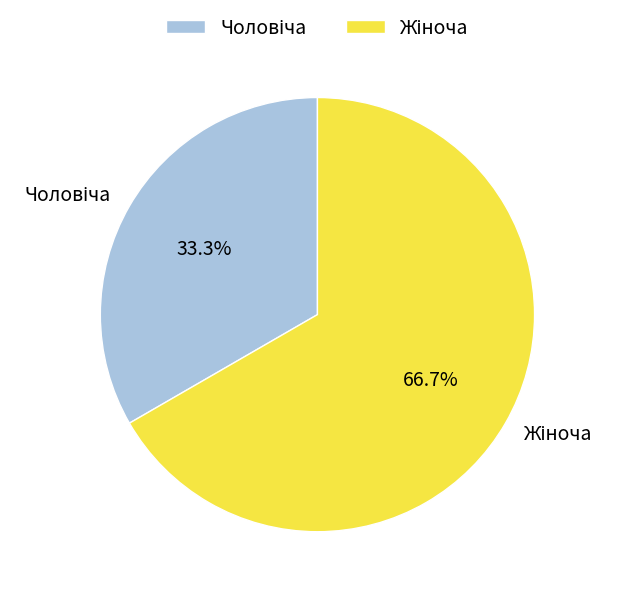

How many segments does this pie chart have?

2